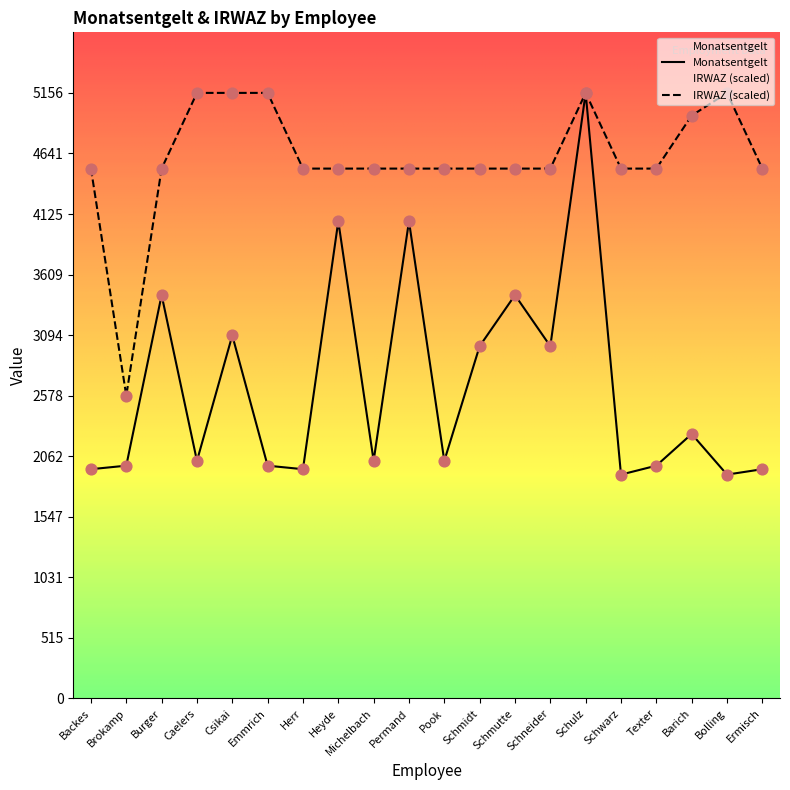

Which series reaches the maximum Y coordinate?

Monatsentgelt